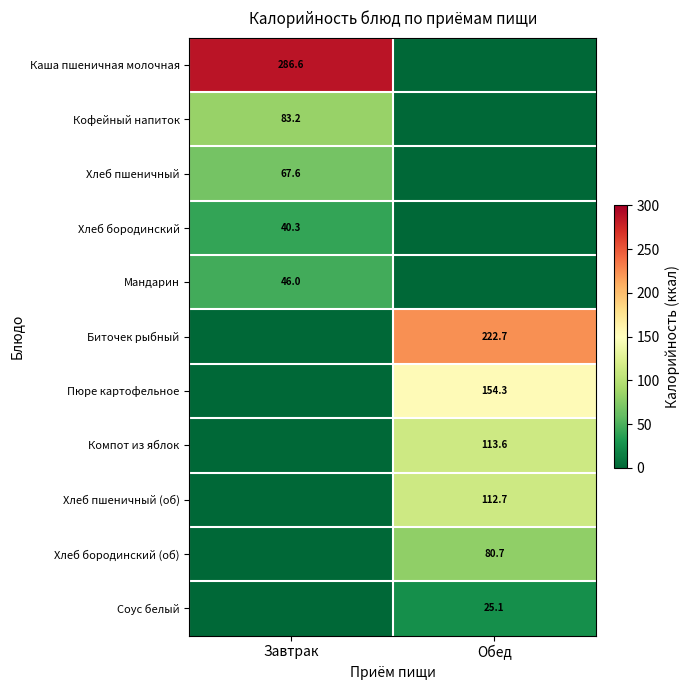

The value of Биточек рыбный at Обед is 122.0. True or false?

False